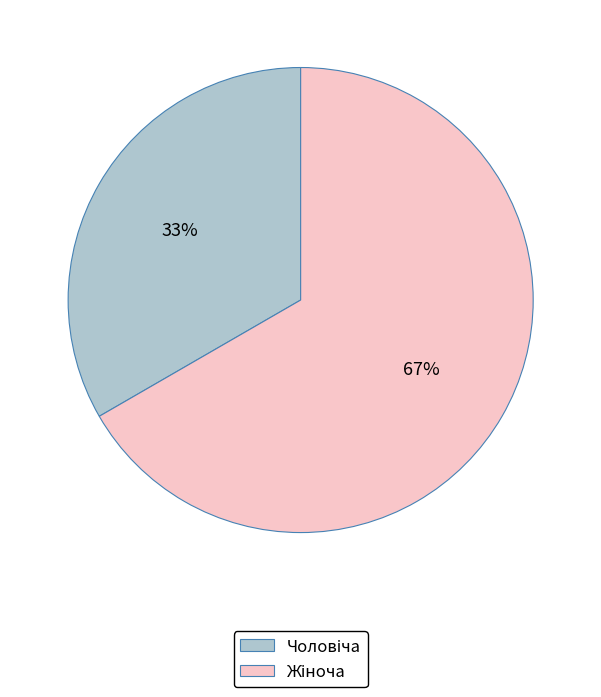

How many segments does this pie chart have?

2